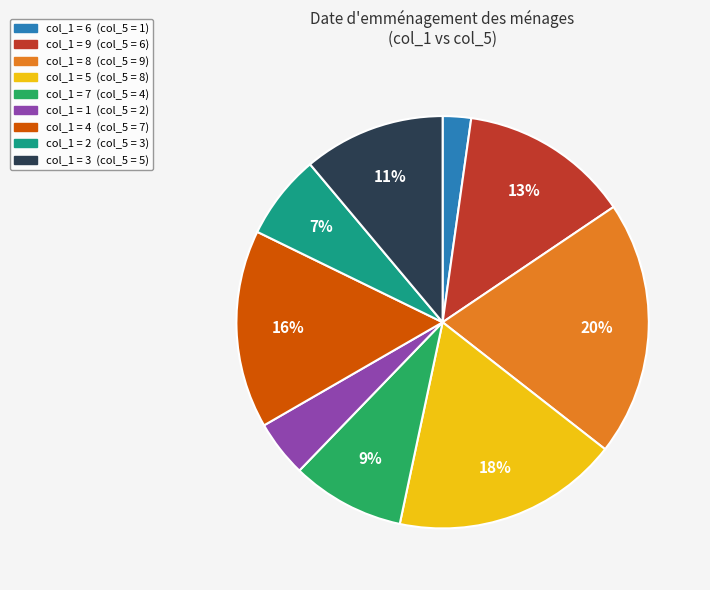

To the nearest percent, what is the difference between the largest and smallest slice percentages?

18%